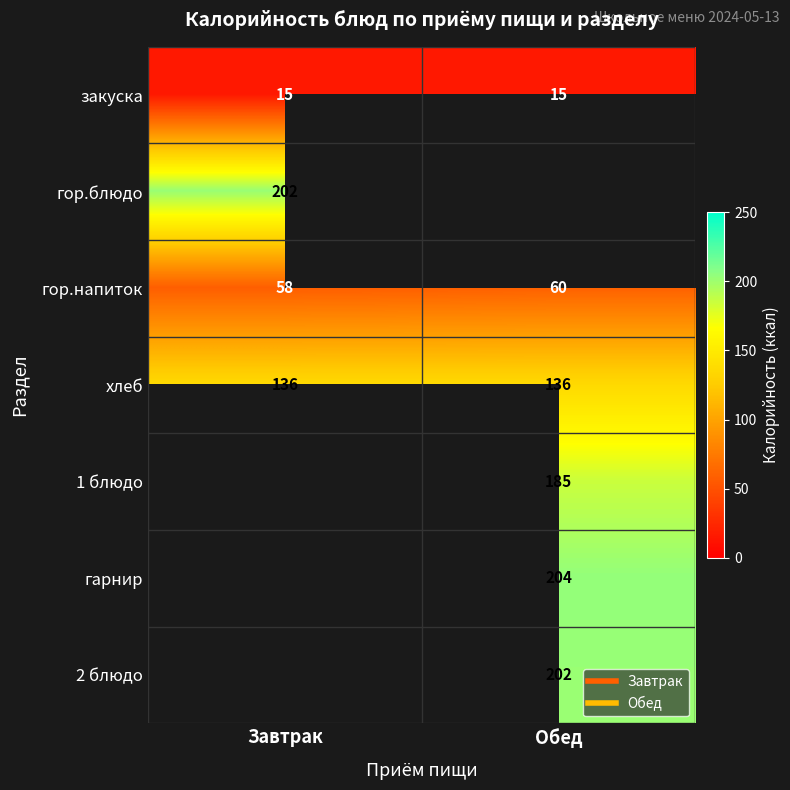

Between Завтрак and Обед, which is larger?

Завтрак